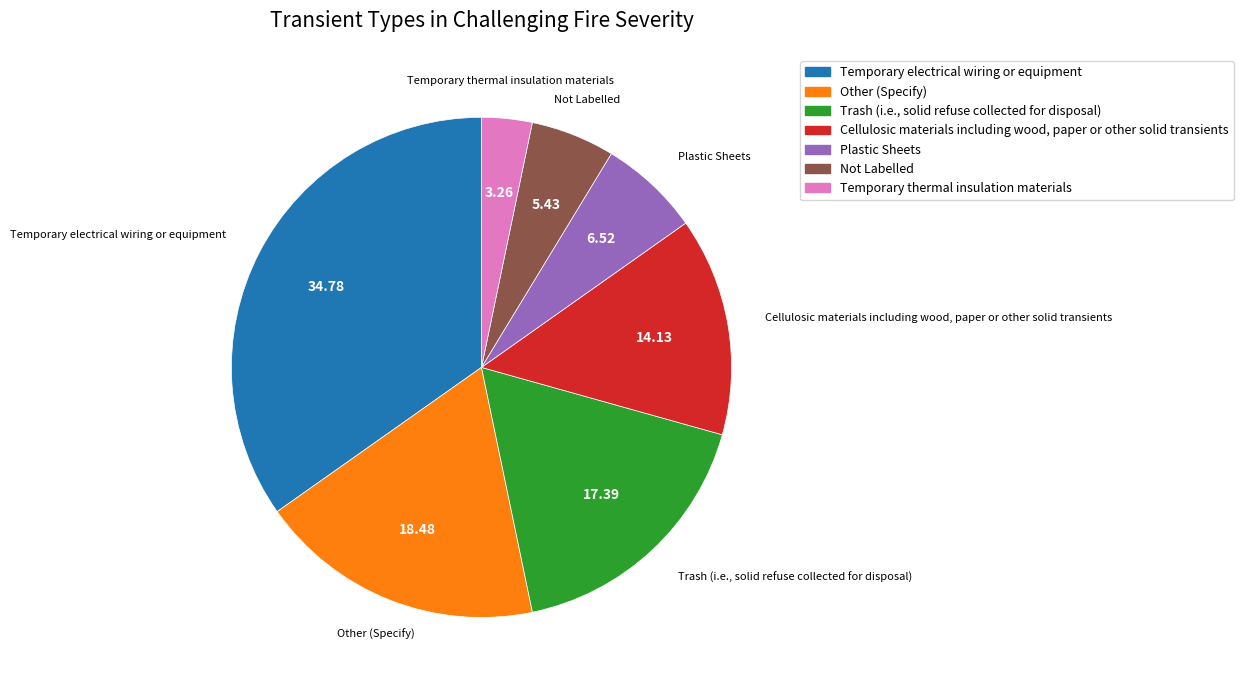

Does any single category account for the majority?

No